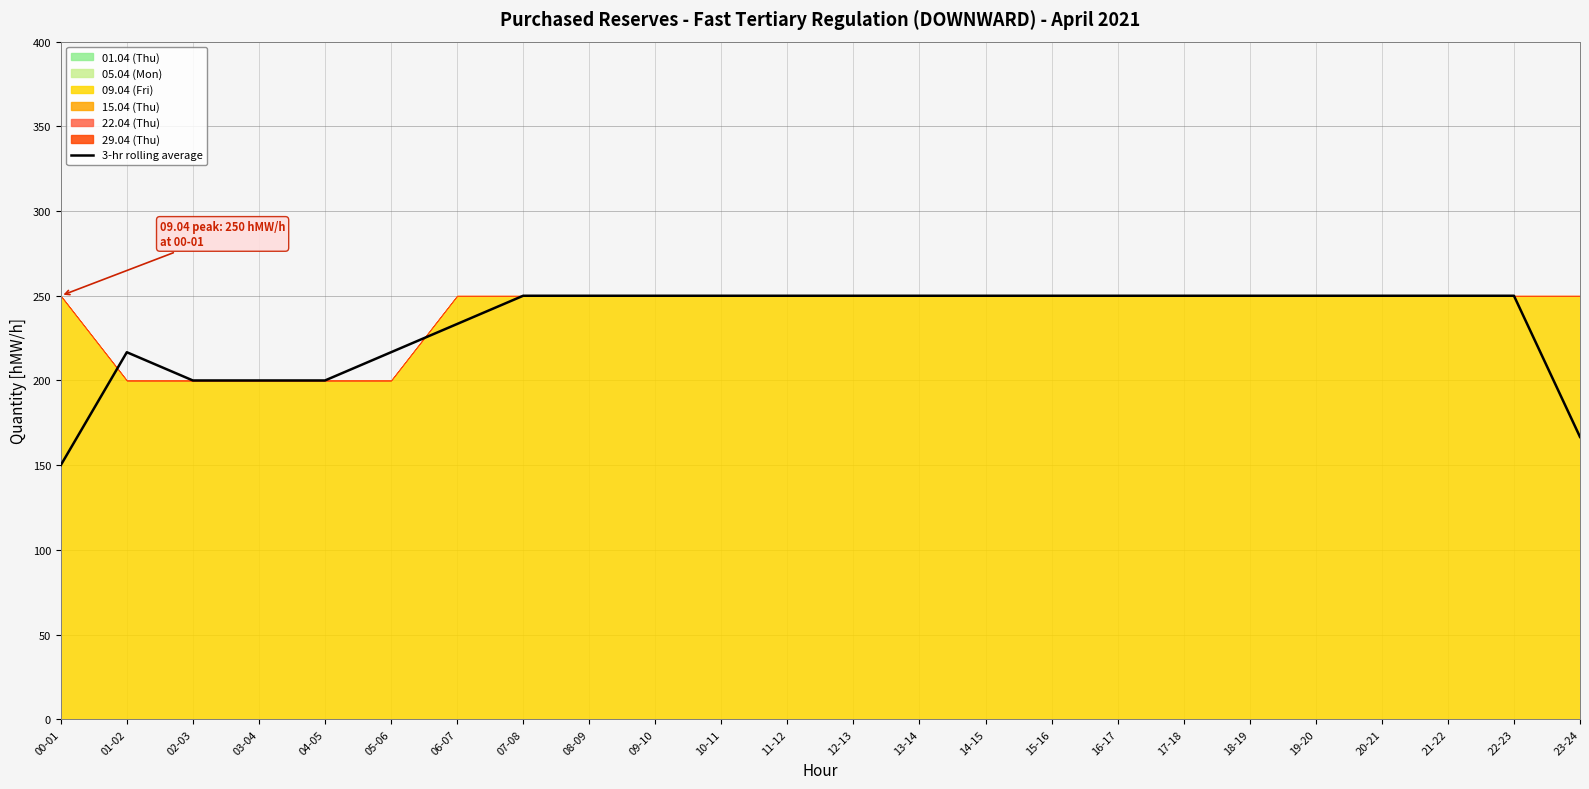

Does the chart have visible grid lines?

Yes